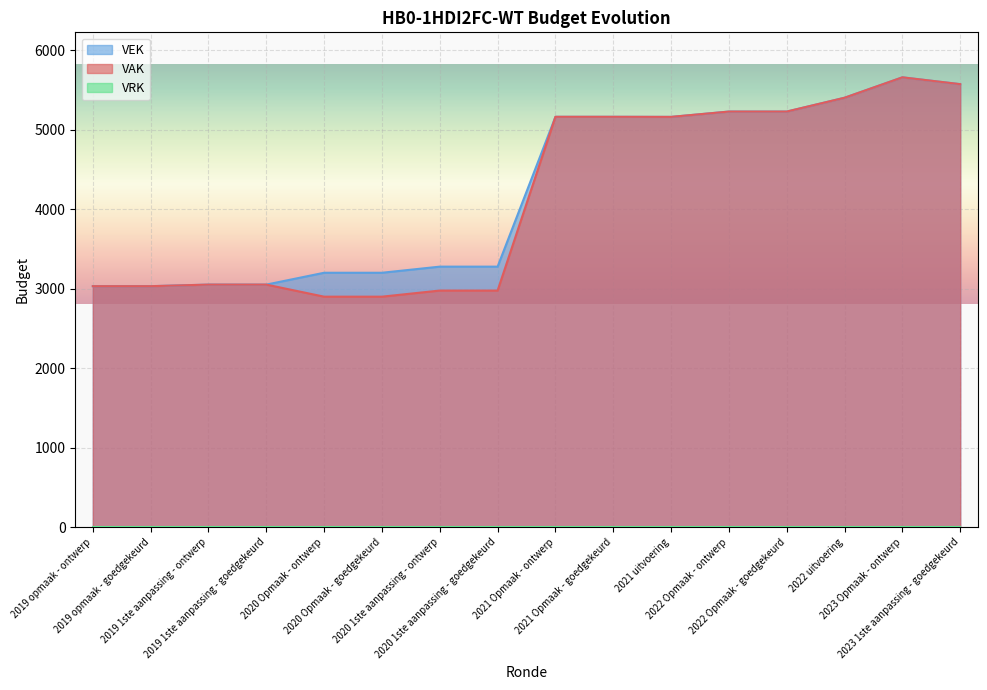

Which series changed the most between 2020 Opmaak - goedgekeurd and 2021 uitvoering?

VAK